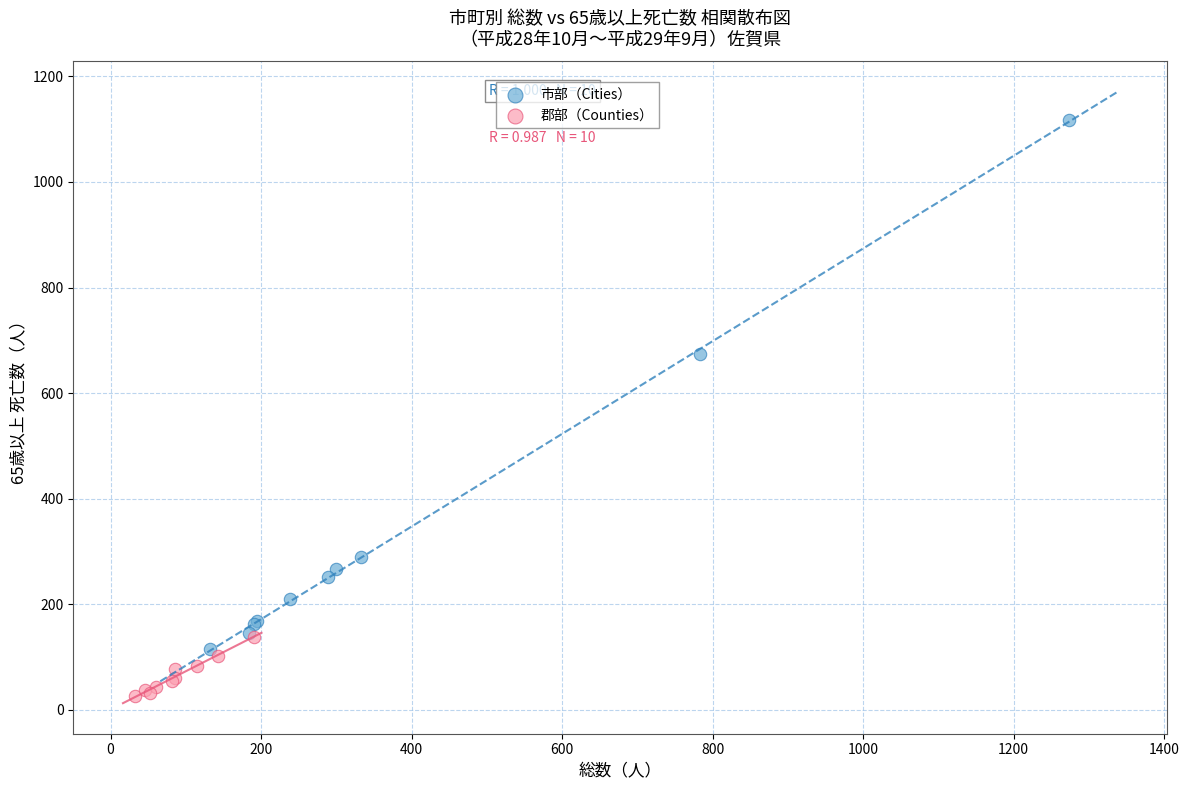

Which series reaches the minimum Y coordinate?

郡部（Counties）